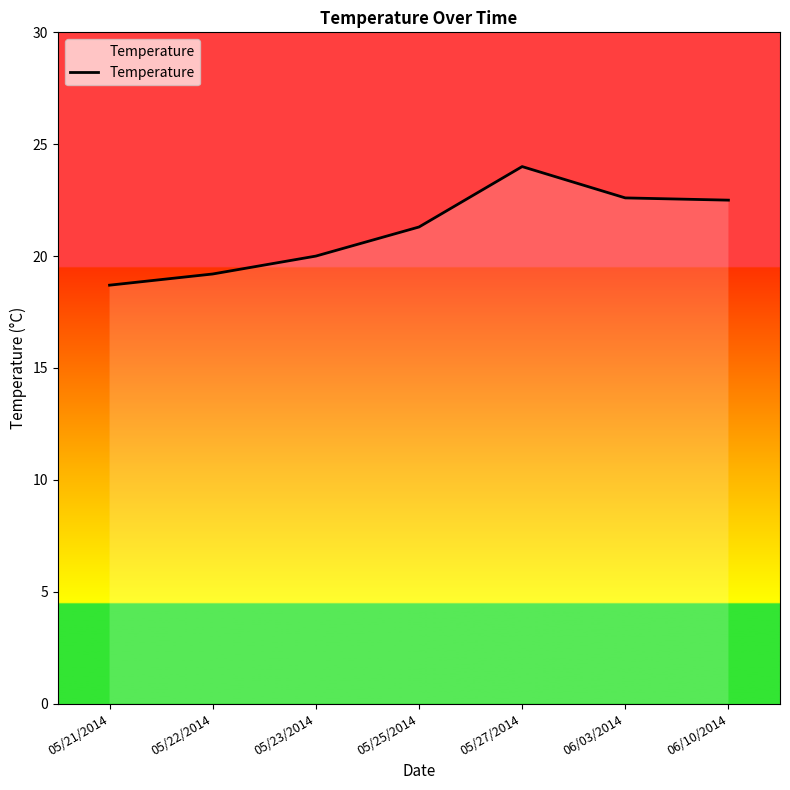

At which category does the chart reach its minimum across all series?

05/21/2014